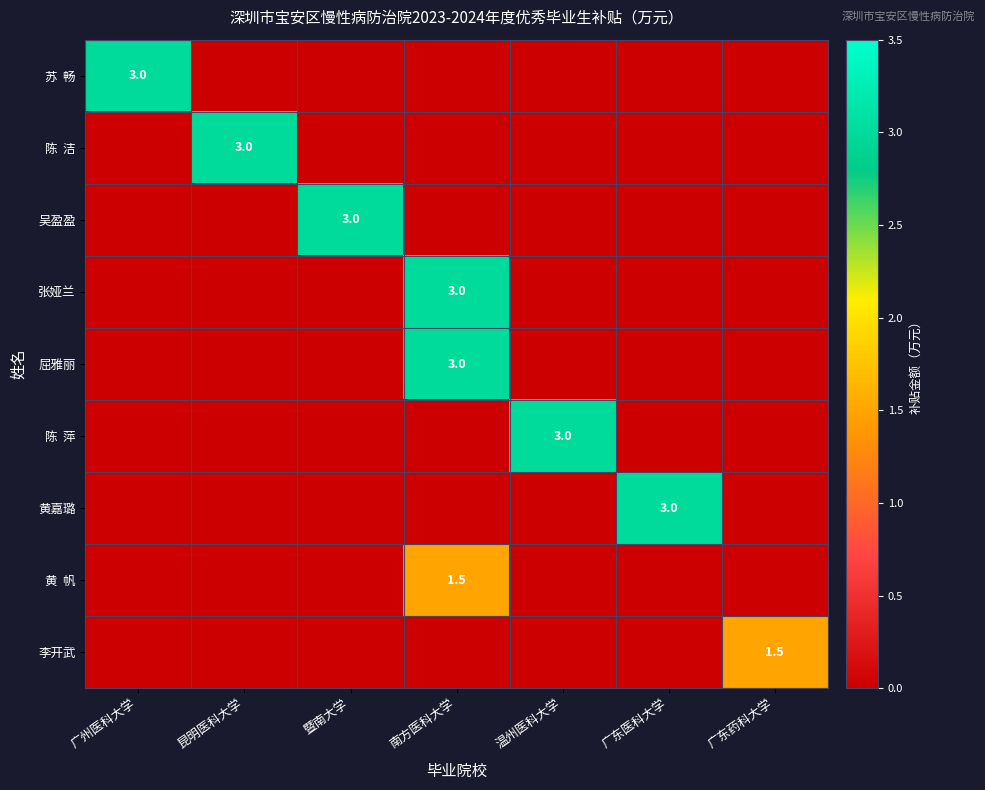

Is it true that 李开武 equals 1.5 at 广东药科大学?

True